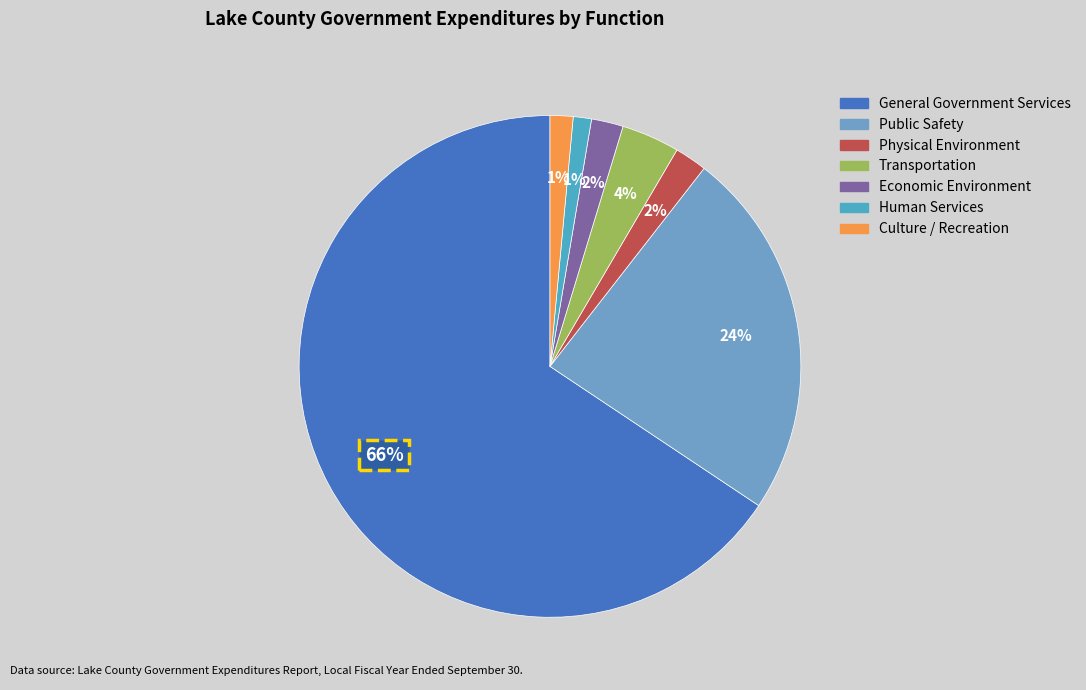

What percentage is the Public Safety slice, to the nearest percent?

24%